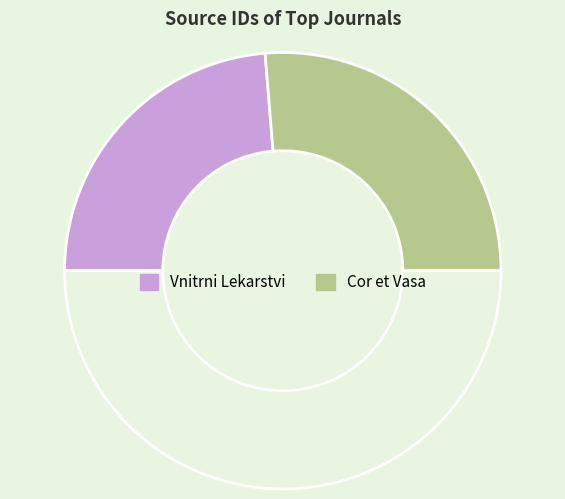

What is the largest slice in the pie chart?

Cor et Vasa